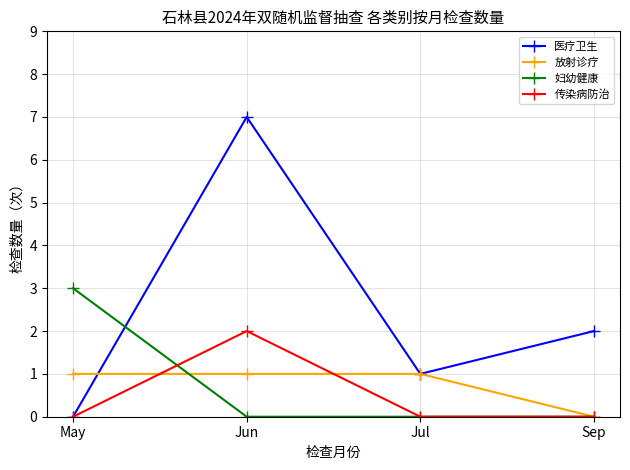

Rank the series by their maximum value, from highest to lowest.

医疗卫生, 妇幼健康, 传染病防治, 放射诊疗